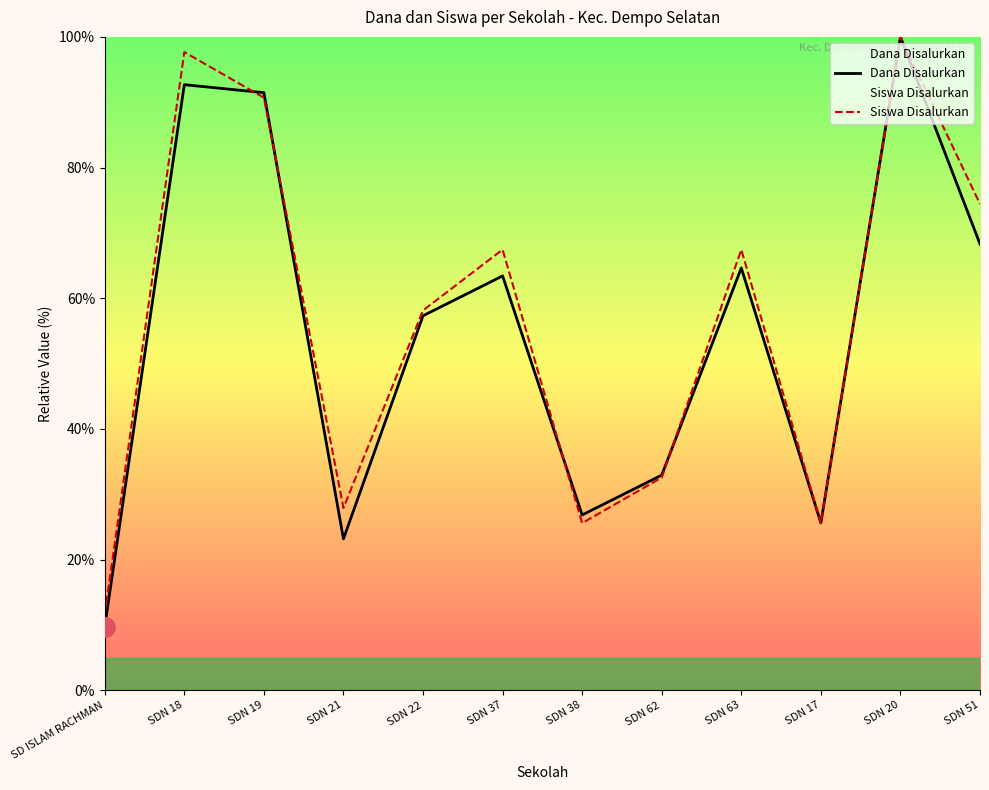

Reading left to right, transcribe all the data shown in this chart.

Dana Disalurkan: 9.8	92.7	91.5	23.2	57.3	63.4	26.8	32.9	64.6	25.6	100.0	68.3
Siswa Disalurkan: 11.6	97.7	90.7	27.9	58.1	67.4	25.6	32.6	67.4	25.6	100.0	74.4